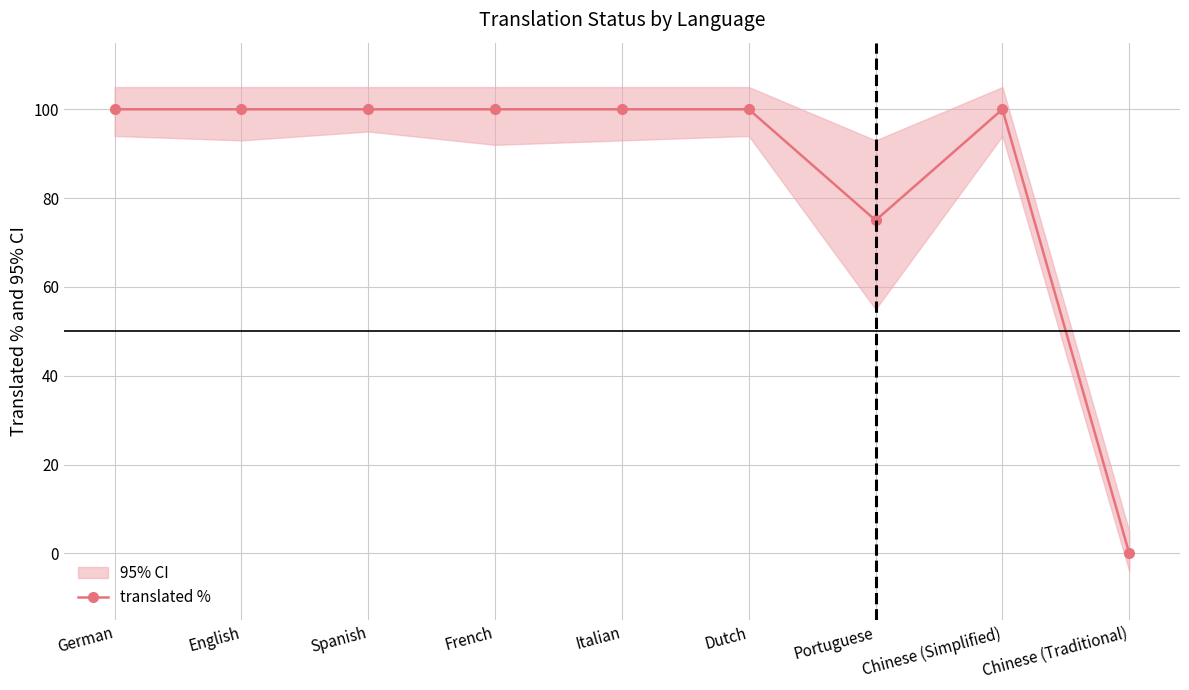

How many data points in translated % are less than 100?

2